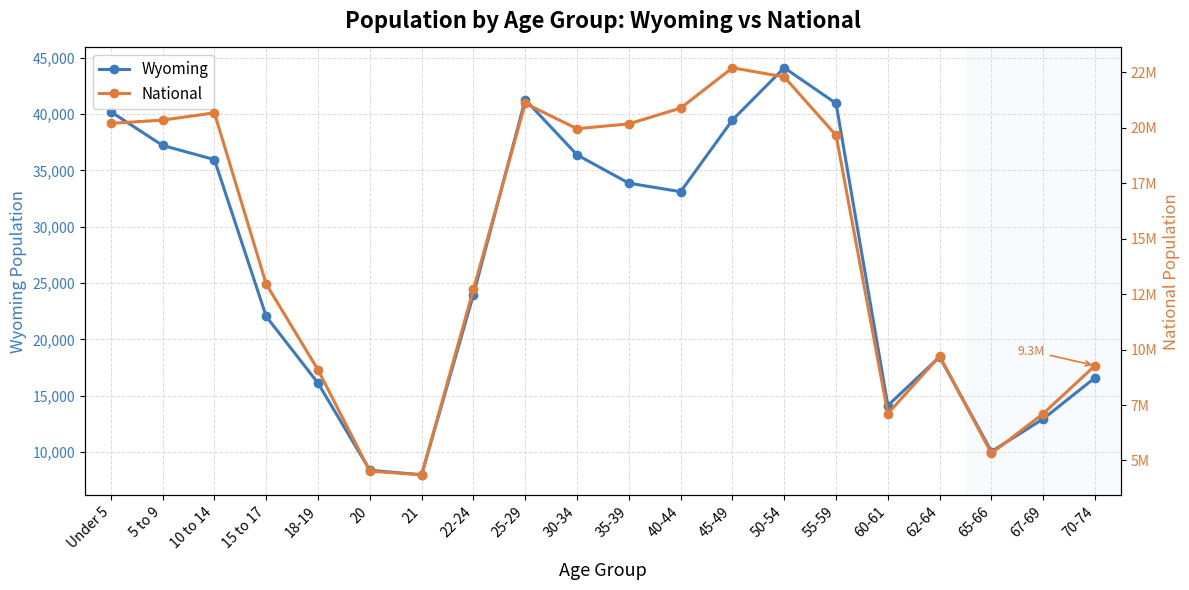

True or false: Wyoming and National intersect in this chart.

False